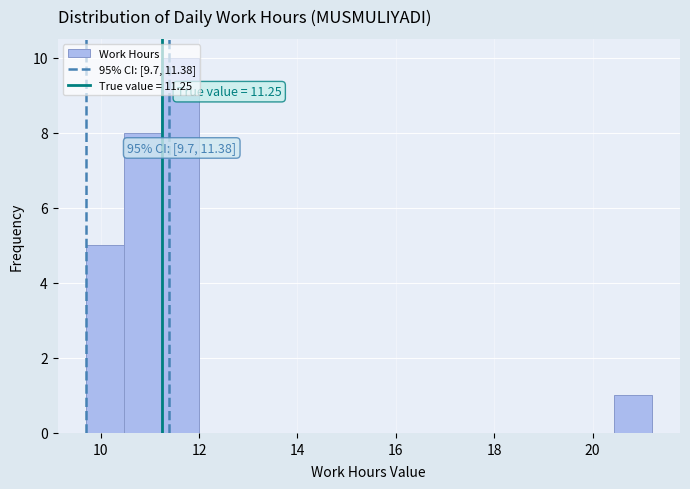

Around what value on the x-axis is the tallest bar? Give the approximate position of its centre, as read against the axis.

11.6